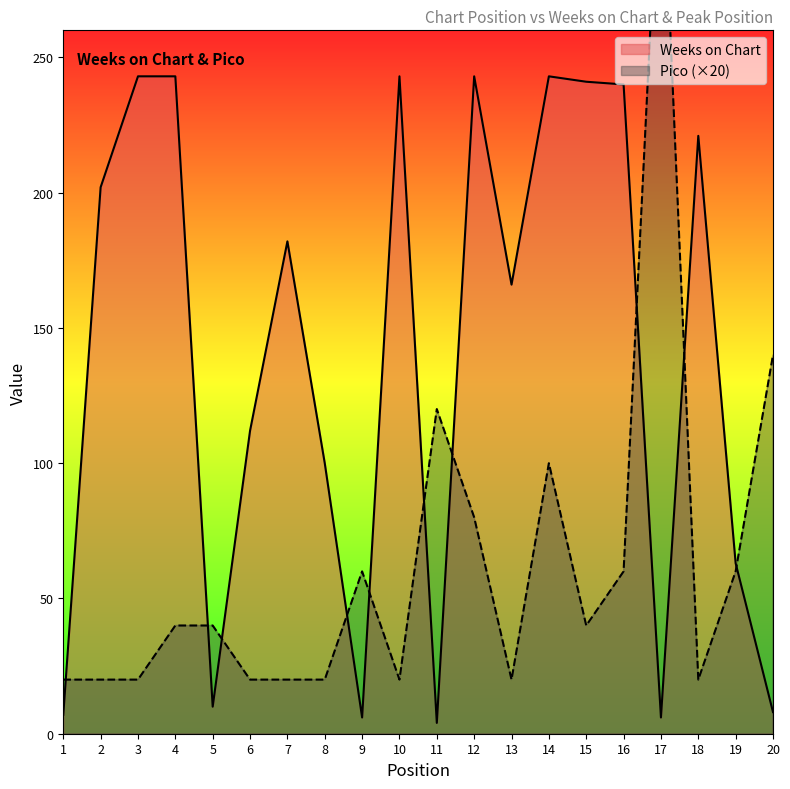

List the labels in order of Weeks on Chart value, smallest first.

11, 9, 17, 1, 20, 5, 19, 8, 6, 13, 7, 2, 18, 16, 15, 3, 4, 10, 12, 14